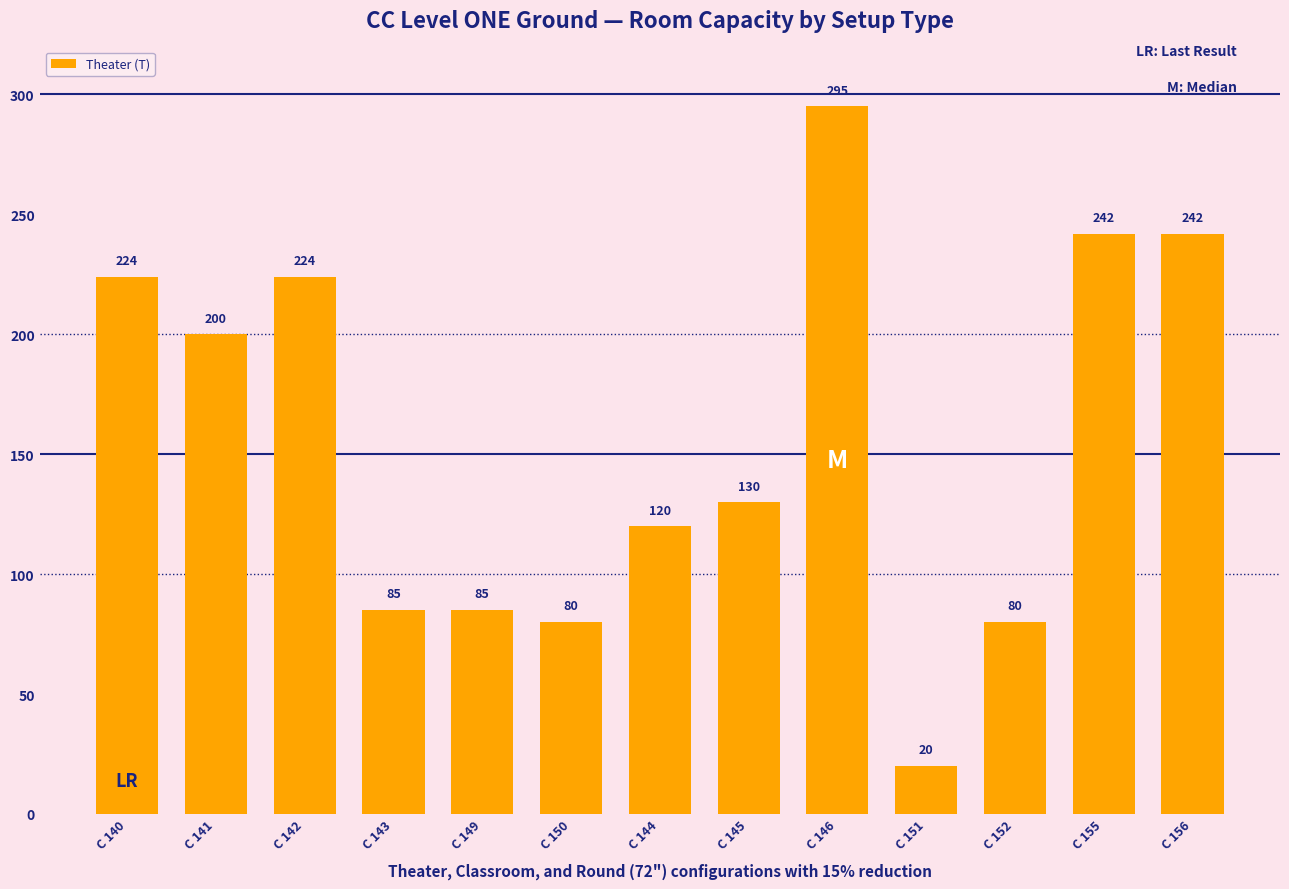

At which label is the value closest to 157?

C 145